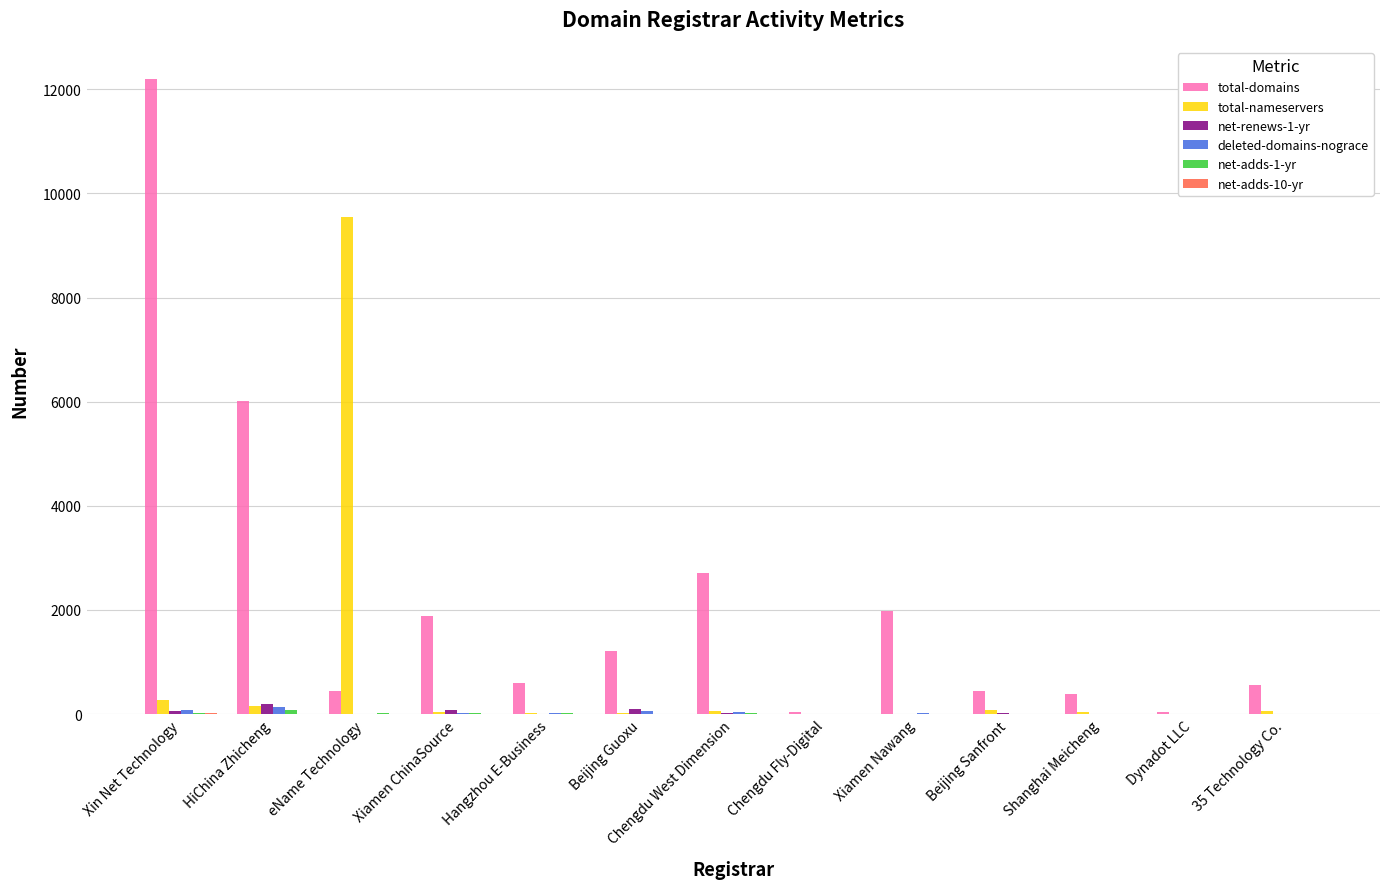

What is the maximum value shown in the chart?

12205